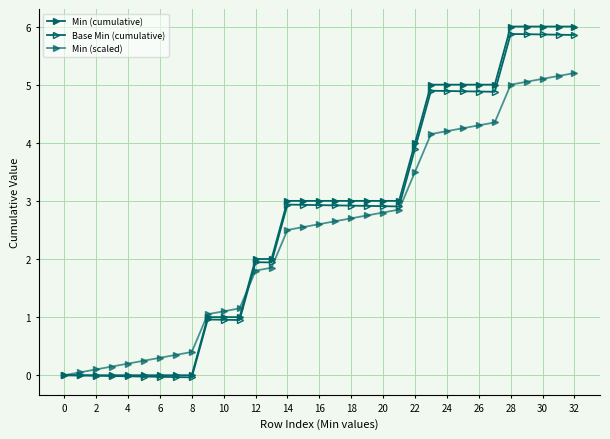

True or false: Min (scaled) has more than 1 points higher than both neighbors.

False